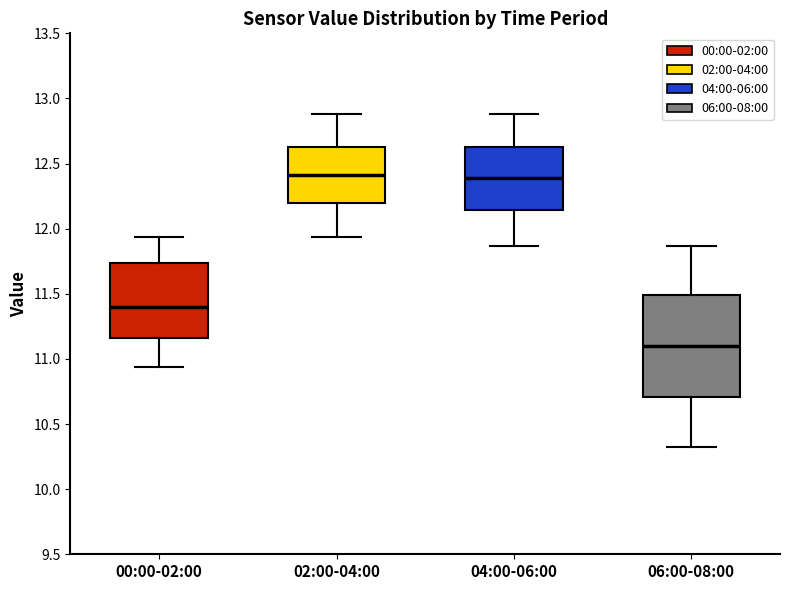

Comparing the boxes themselves (not the whiskers), which one is the tallest?

06:00-08:00